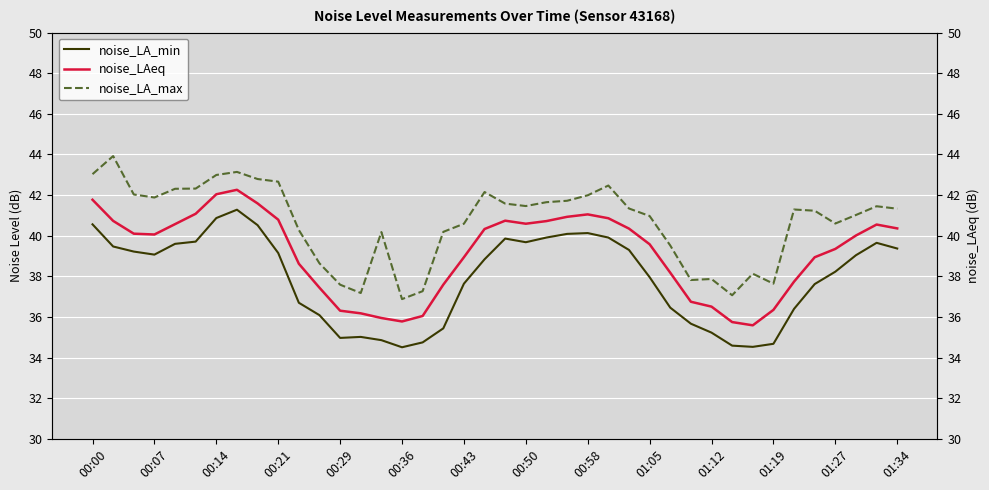

True or false: noise_LA_min and noise_LAeq intersect in this chart.

False